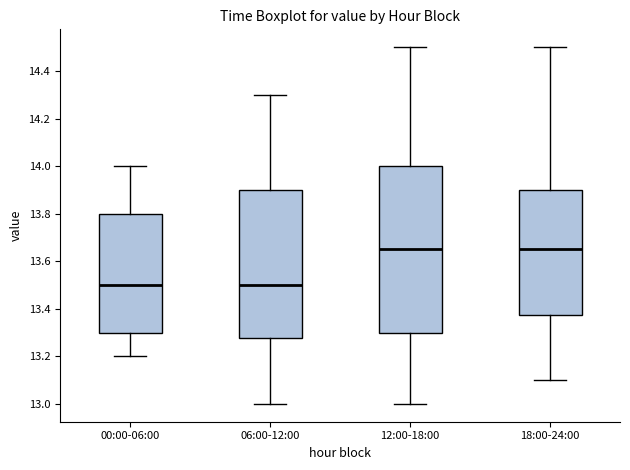

Reading left to right, read every box against the y-axis: the position of its median line, the range the box covers, and the ends of its whiskers. The values are not printed on the chart, so give them approximately, as read against the axis.

00:00-06:00: median 13.50, box 13.30 to 13.80, whiskers 13.20 to 14.00
06:00-12:00: median 13.50, box 13.28 to 13.90, whiskers 13.00 to 14.30
12:00-18:00: median 13.66, box 13.30 to 14.00, whiskers 13.00 to 14.50
18:00-24:00: median 13.66, box 13.38 to 13.90, whiskers 13.10 to 14.50